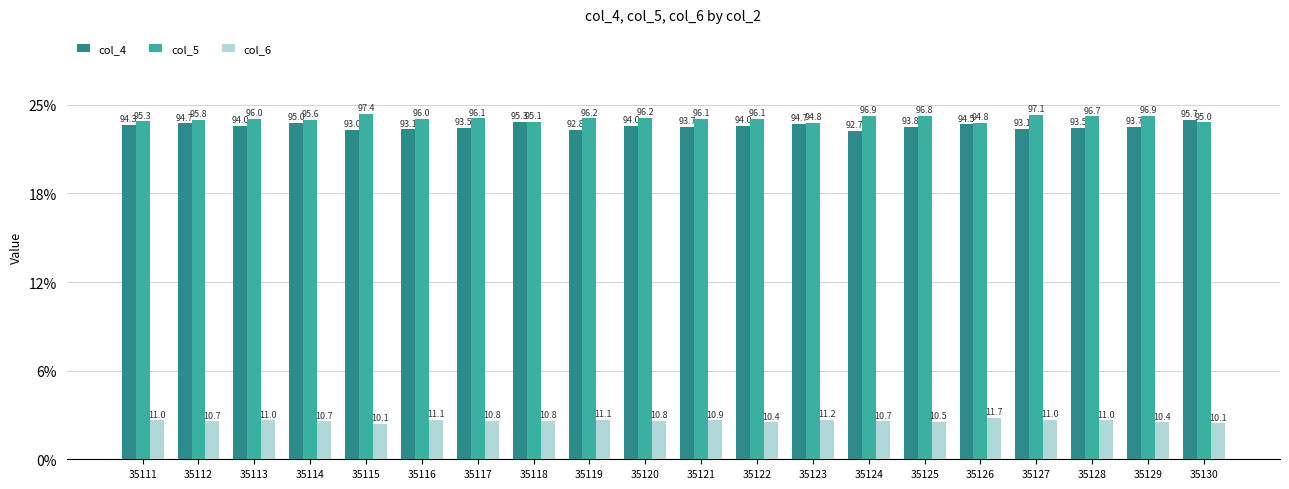

Rank the series by their maximum value, from highest to lowest.

col_5, col_4, col_6